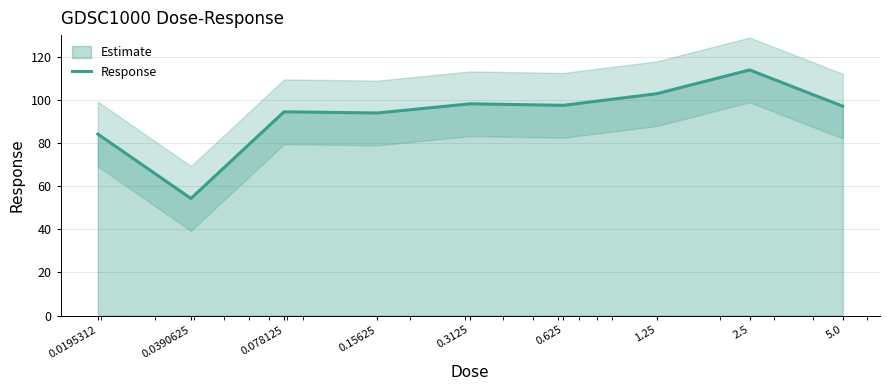

True or false: the data shows 98.2 at 0.3125.

True